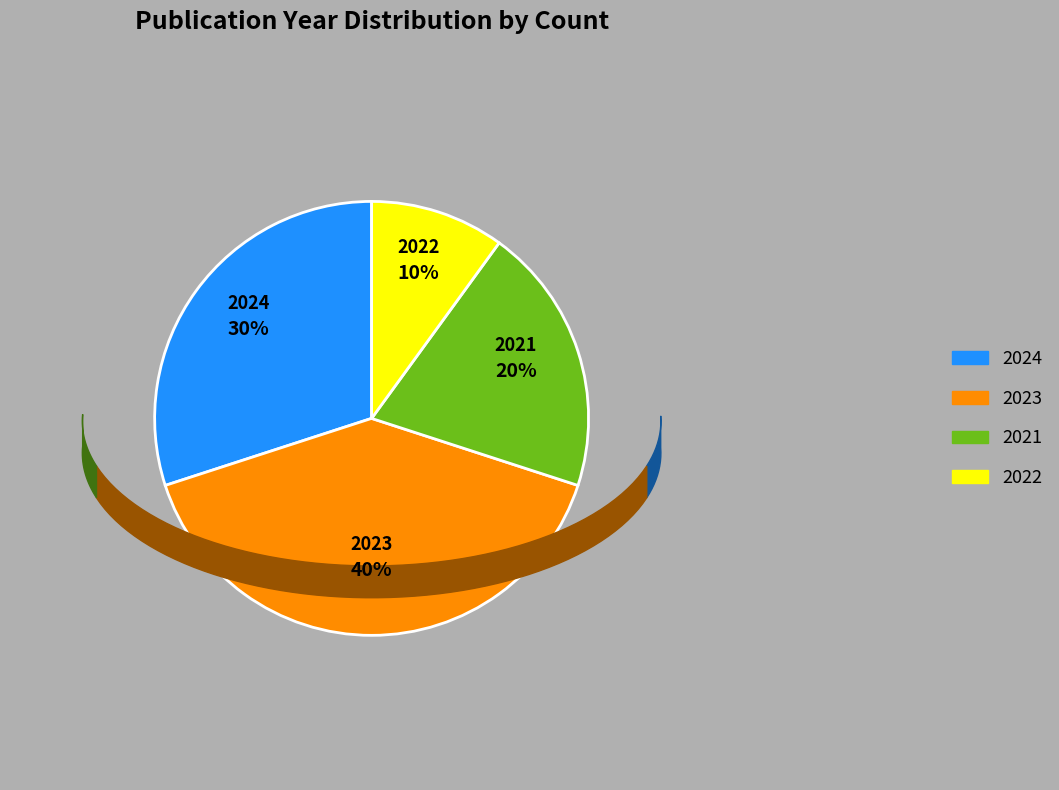

Does any single category account for the majority?

No